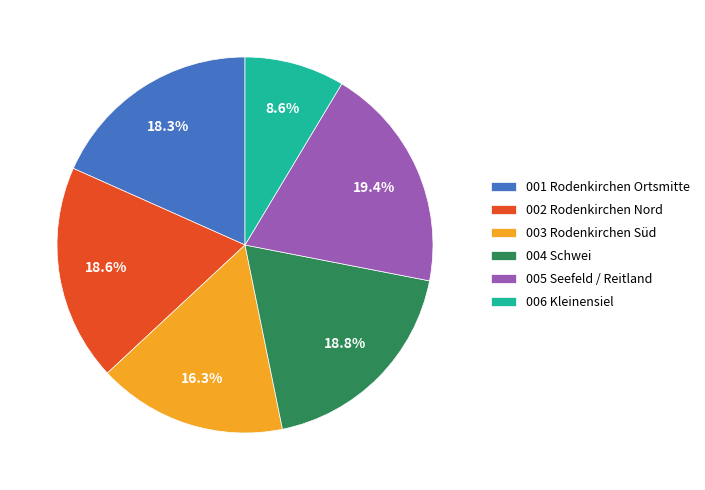

What percentage is the 001 Rodenkirchen Ortsmitte slice, to the nearest percent?

18%